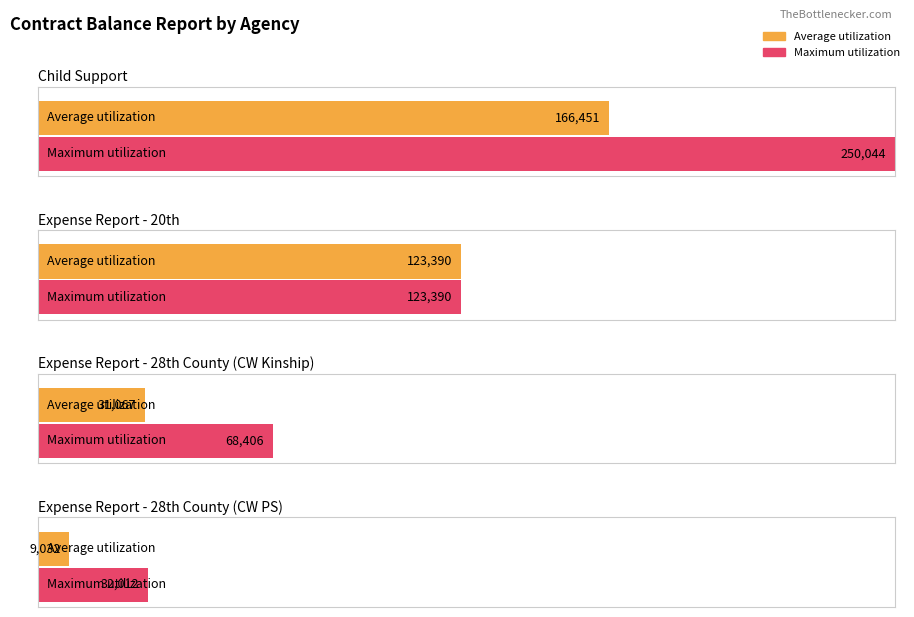

What is the difference between the second highest and second lowest values in the Average utilization series?

92323.0